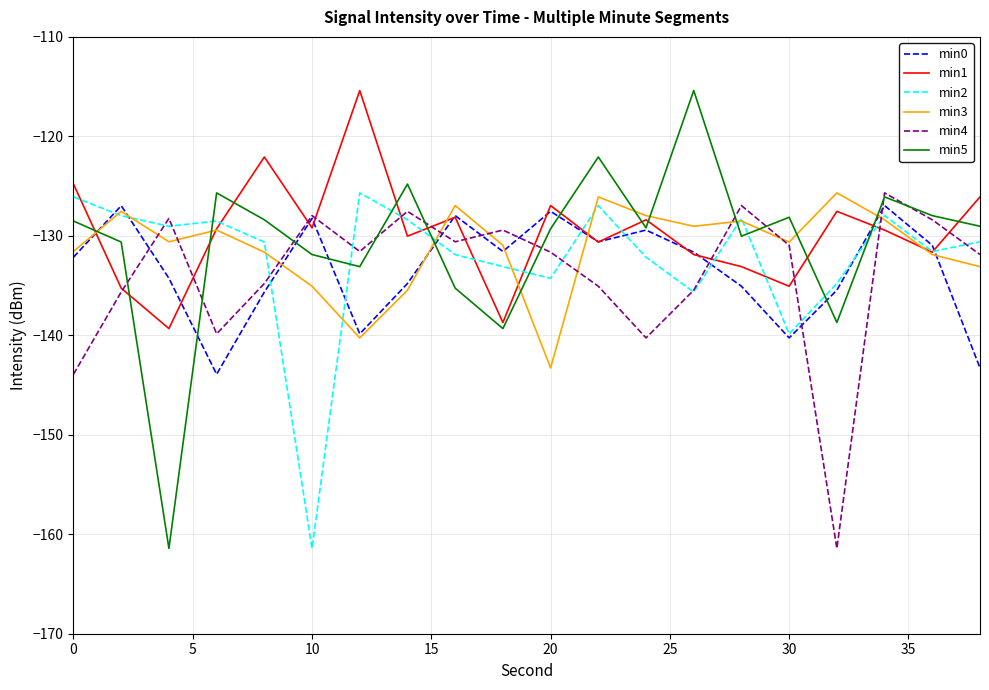

Which series has the widest spread of values?

min5